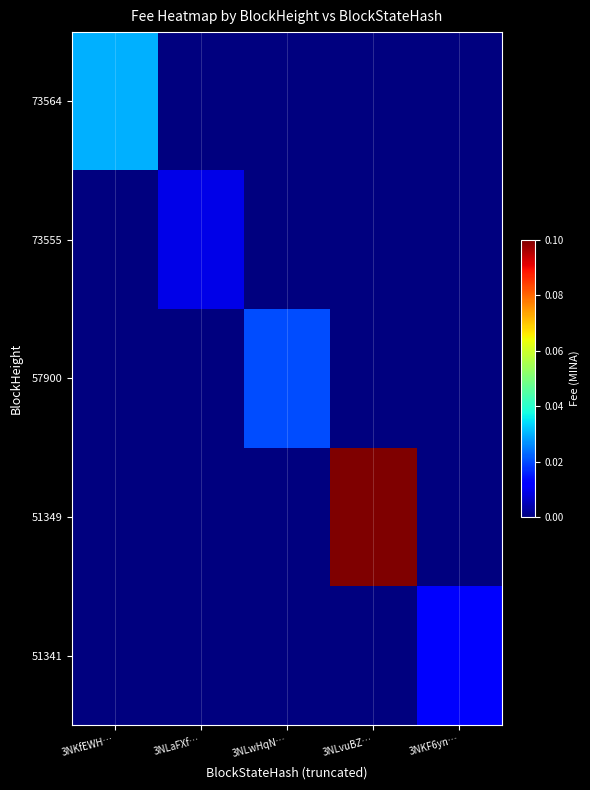

Reading left to right, list all the values displayed in this chart.

73564: 3NKfEWH…=0.0	3NLaFXf…=0.0	3NLwHqN…=0.0	3NLvuBZ…=0.0	3NKF6yn…=0.0
73555: 3NKfEWH…=0.0	3NLaFXf…=0.0	3NLwHqN…=0.0	3NLvuBZ…=0.0	3NKF6yn…=0.0
57900: 3NKfEWH…=0.0	3NLaFXf…=0.0	3NLwHqN…=0.0	3NLvuBZ…=0.0	3NKF6yn…=0.0
51349: 3NKfEWH…=0.0	3NLaFXf…=0.0	3NLwHqN…=0.0	3NLvuBZ…=0.1	3NKF6yn…=0.0
51341: 3NKfEWH…=0.0	3NLaFXf…=0.0	3NLwHqN…=0.0	3NLvuBZ…=0.0	3NKF6yn…=0.0